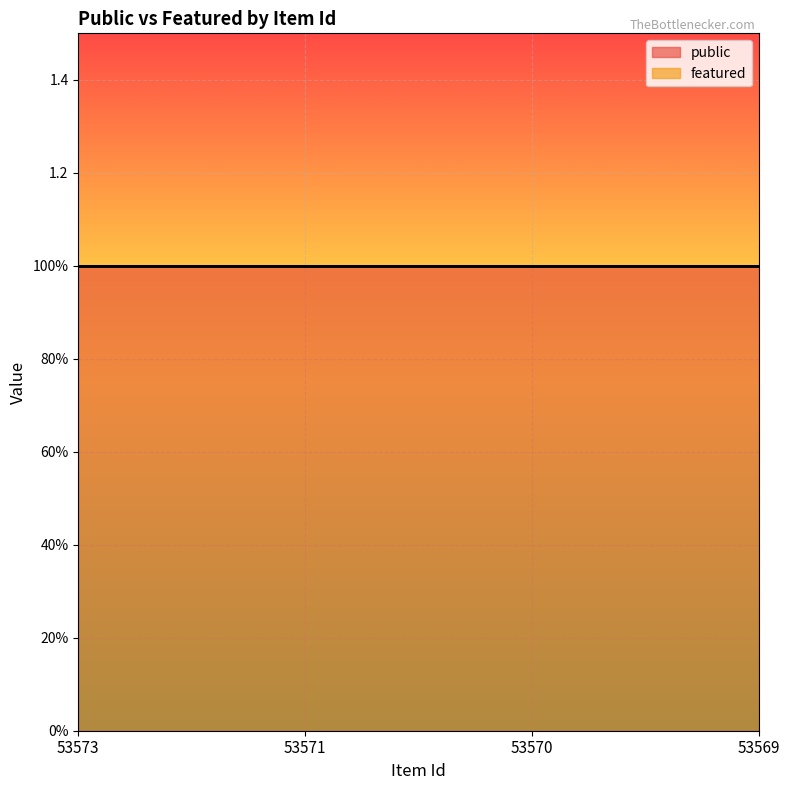

Reading right to left, extract all data points from this chart.

public: 53569=1	53570=1	53571=1	53573=1
featured: 53569=0	53570=0	53571=0	53573=0